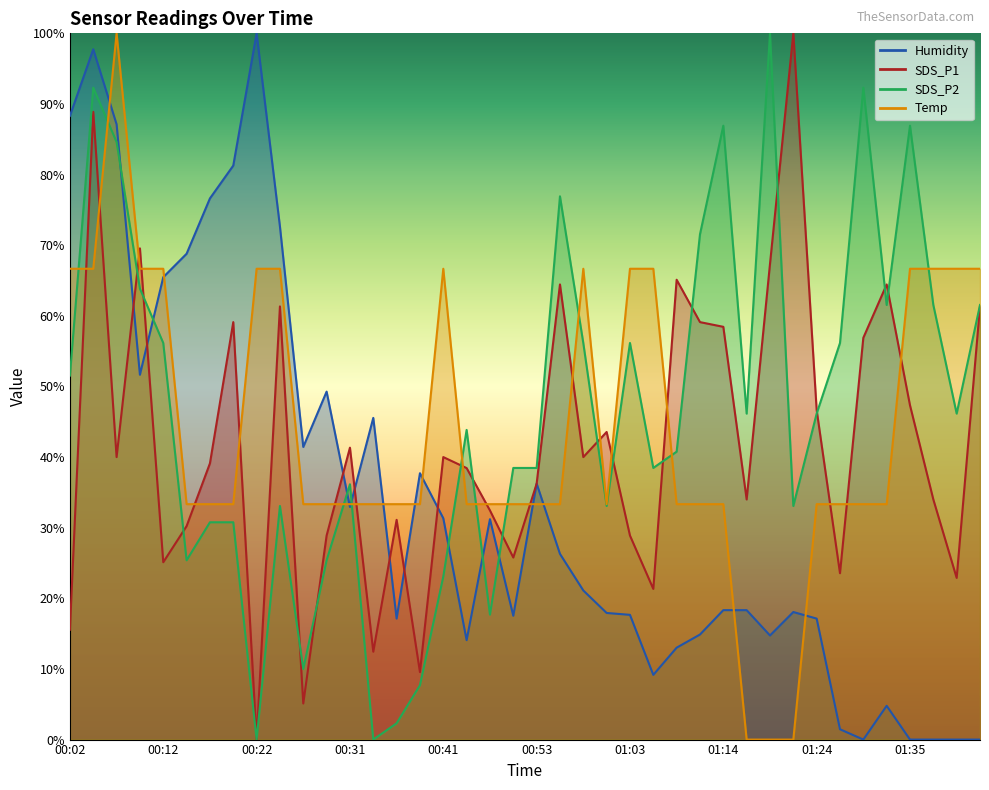

Which category has the lowest value in the Humidity series?

01:29